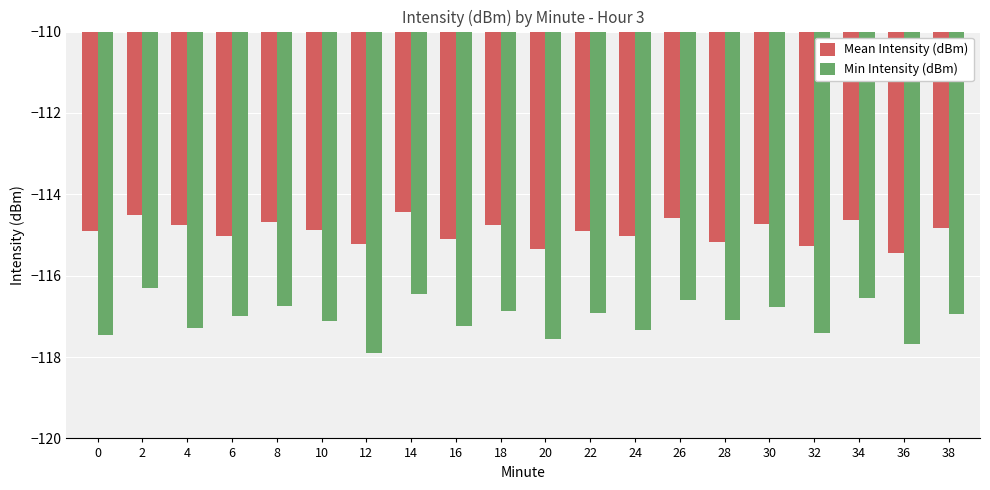

Which category has the lowest value in the Mean Intensity (dBm) series?

36